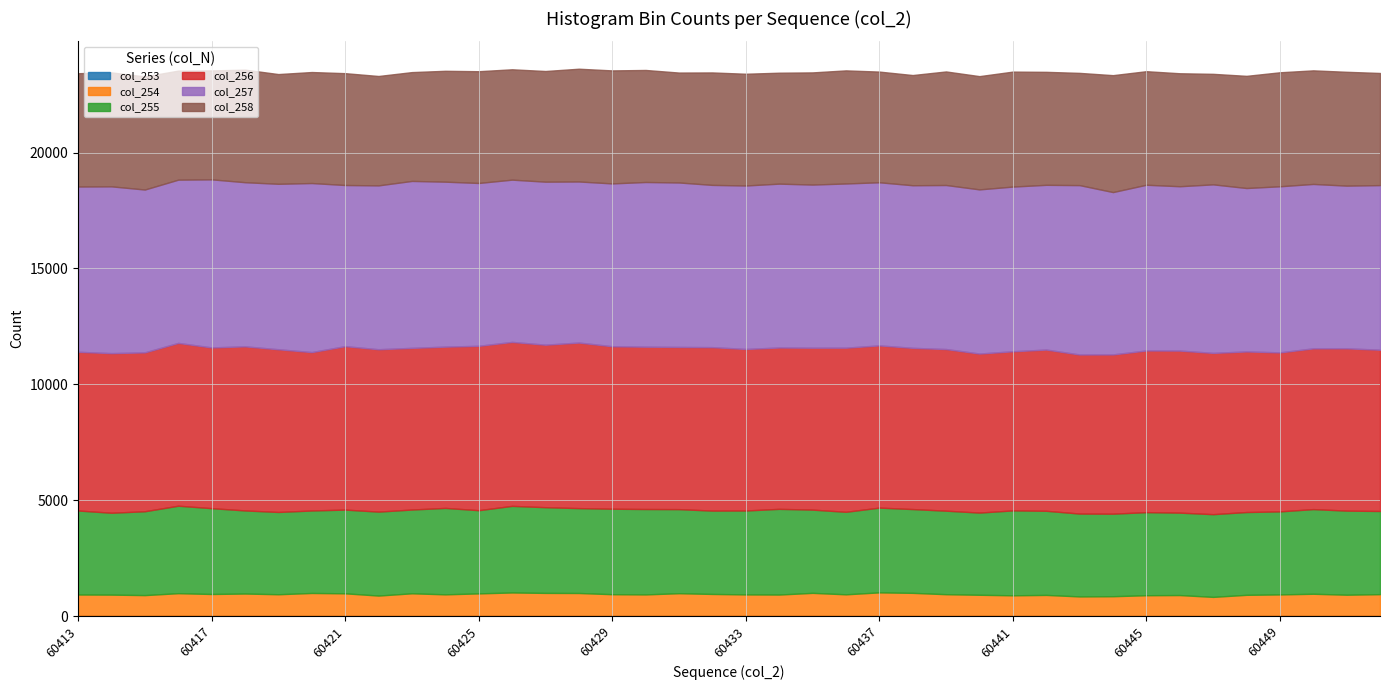

Where is the first local minimum for col_258?

60417